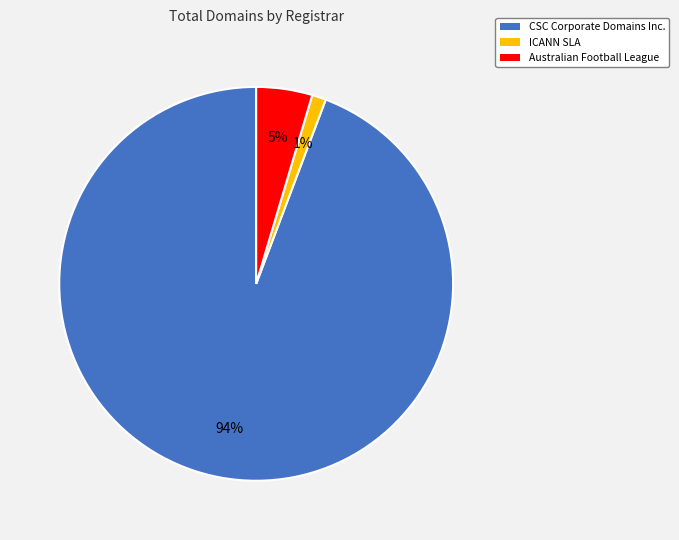

Does any single category account for the majority?

Yes